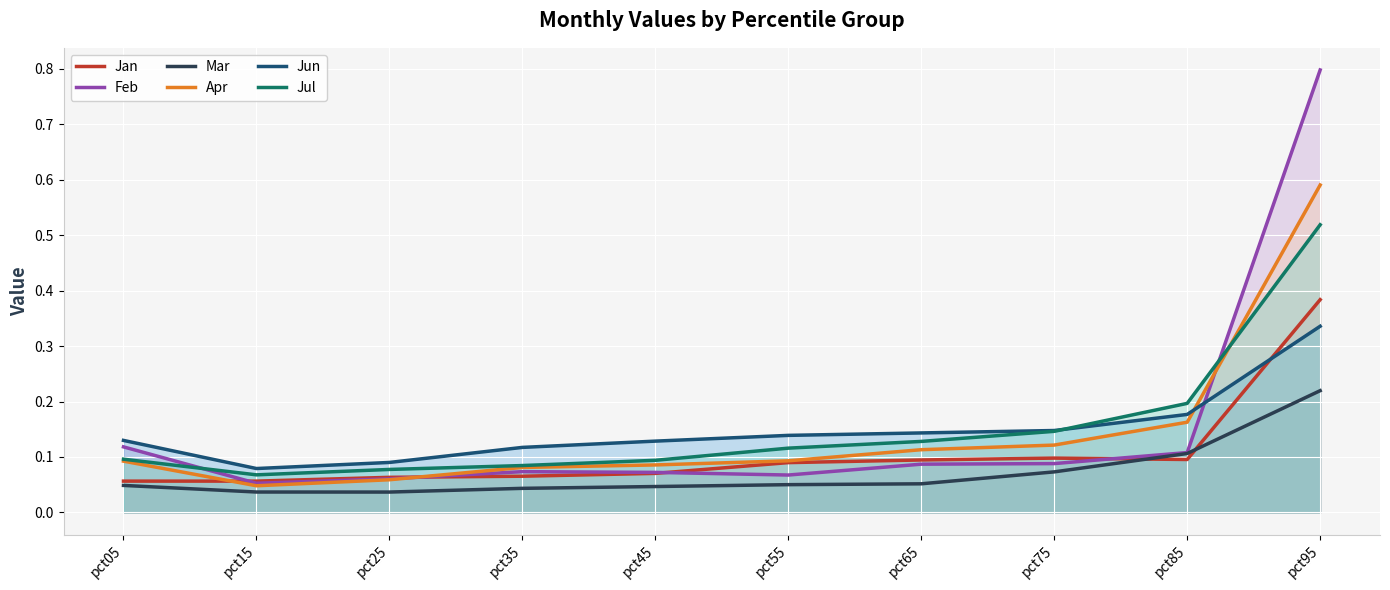

True or false: Feb and Jul intersect in this chart.

True